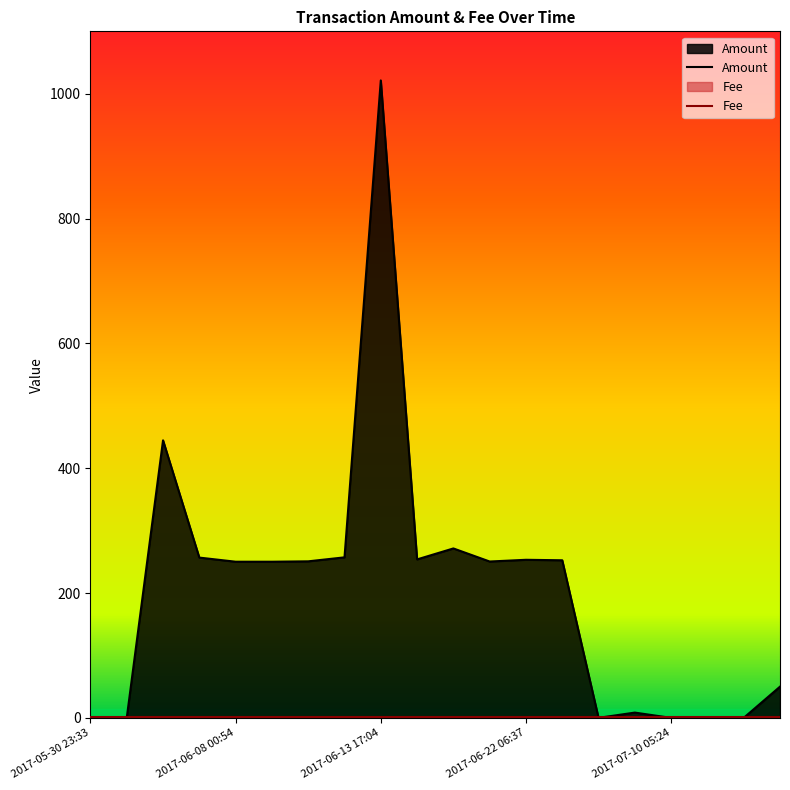

Read the value at 2017-07-05 20:39.

8.5